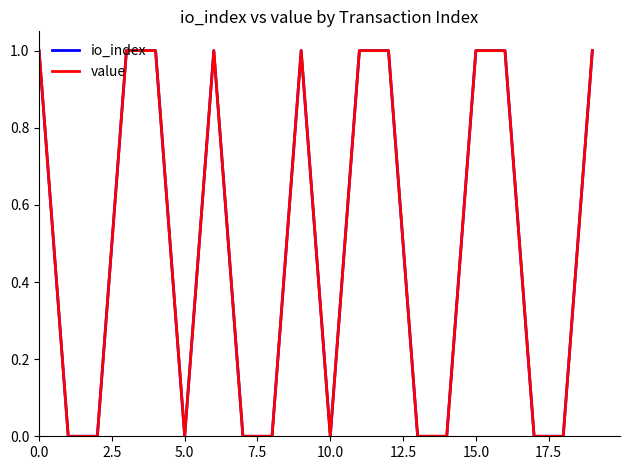

How many lines are shown in the chart?

2